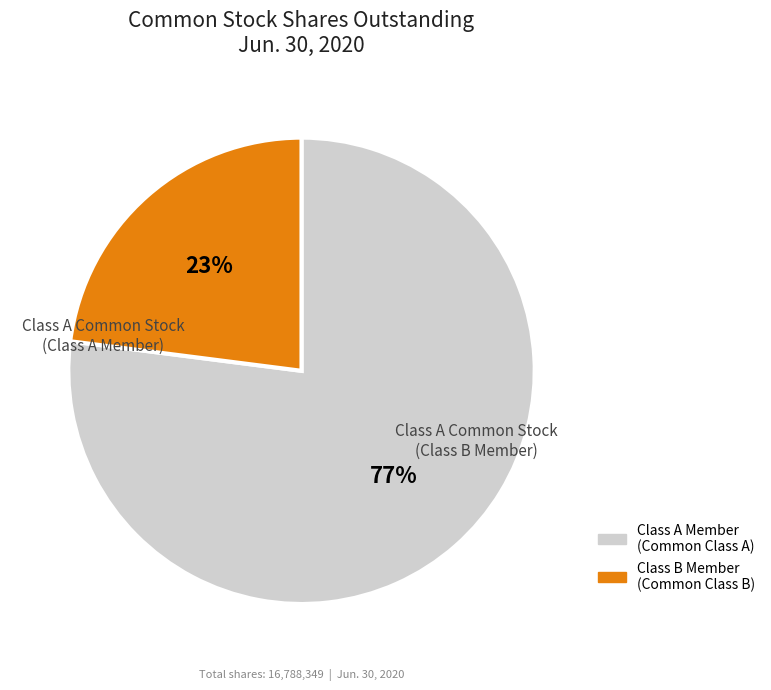

To the nearest percent, what is the difference between the largest and smallest slice percentages?

54%